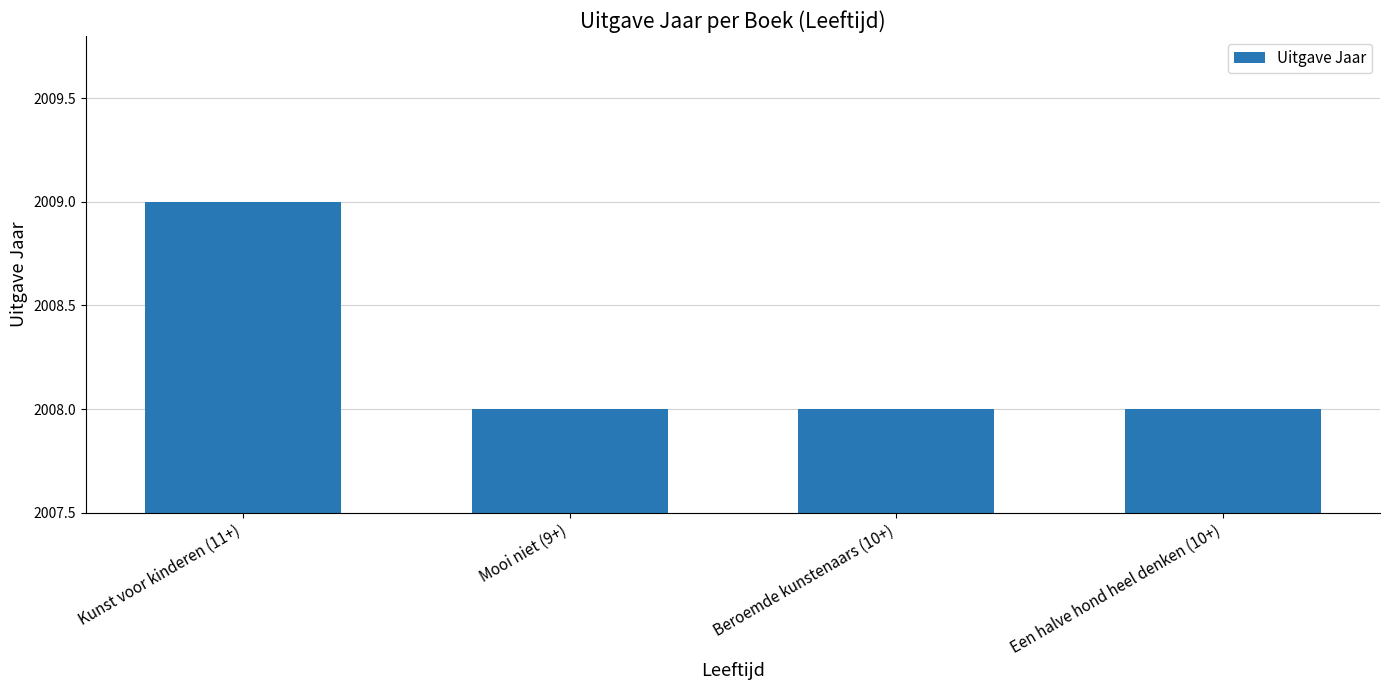

What is the sum of the values at Mooi niet (9+) and Een halve hond heel denken (10+)?

4016